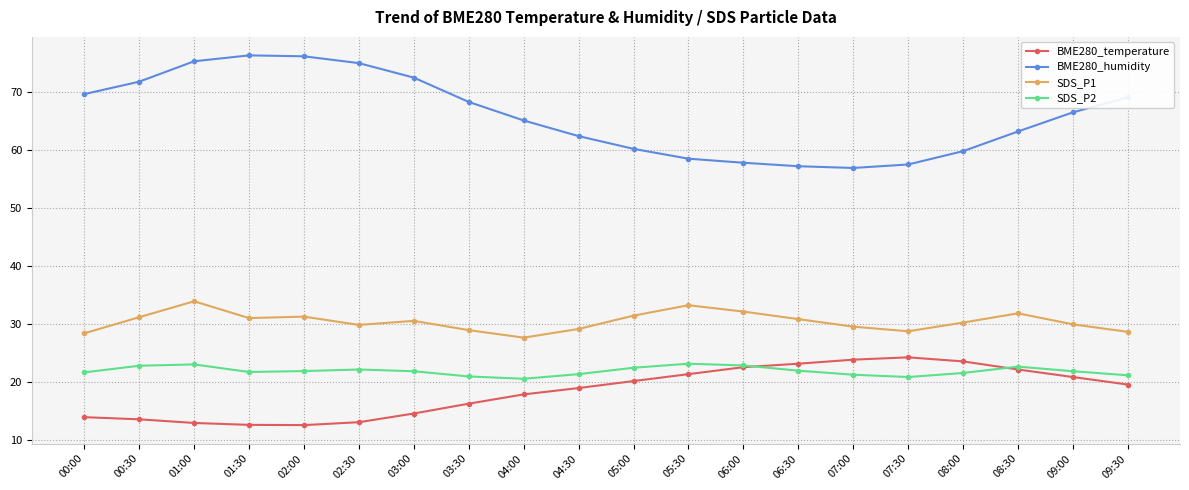

What is the approximate value of BME280_temperature at 09:30?

19.5